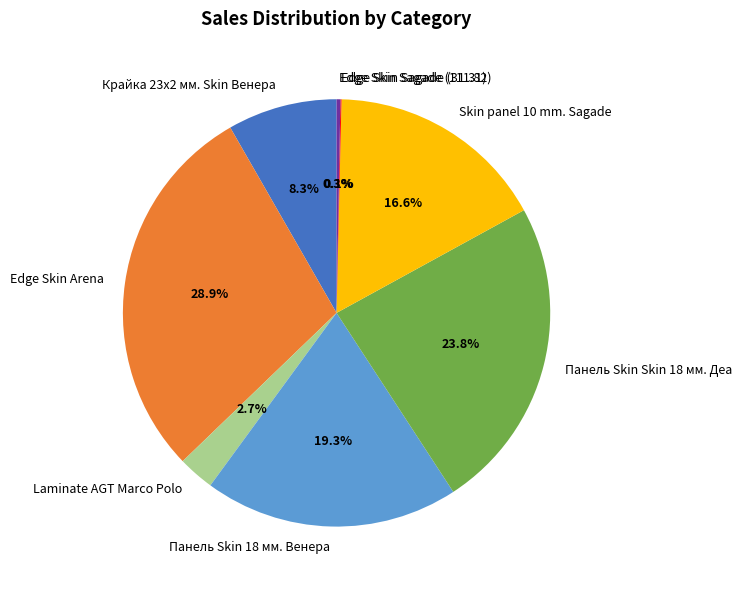

Which has a higher value, Панель Skin 18 мм. Венера or Skin panel 10 mm. Sagade?

Панель Skin 18 мм. Венера